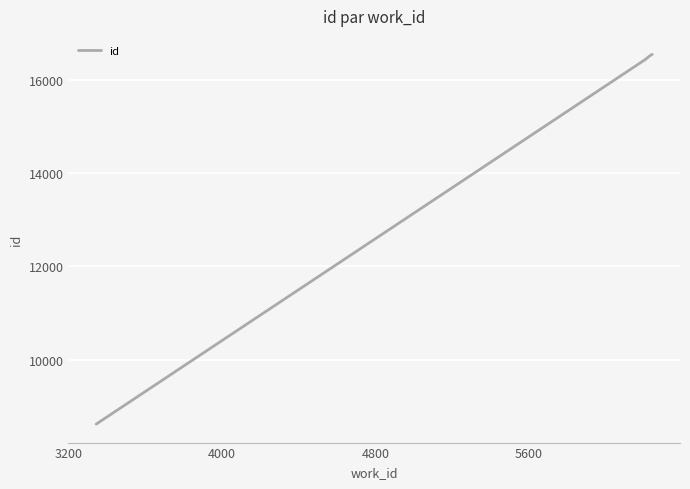

What is the smallest value displayed?

8617